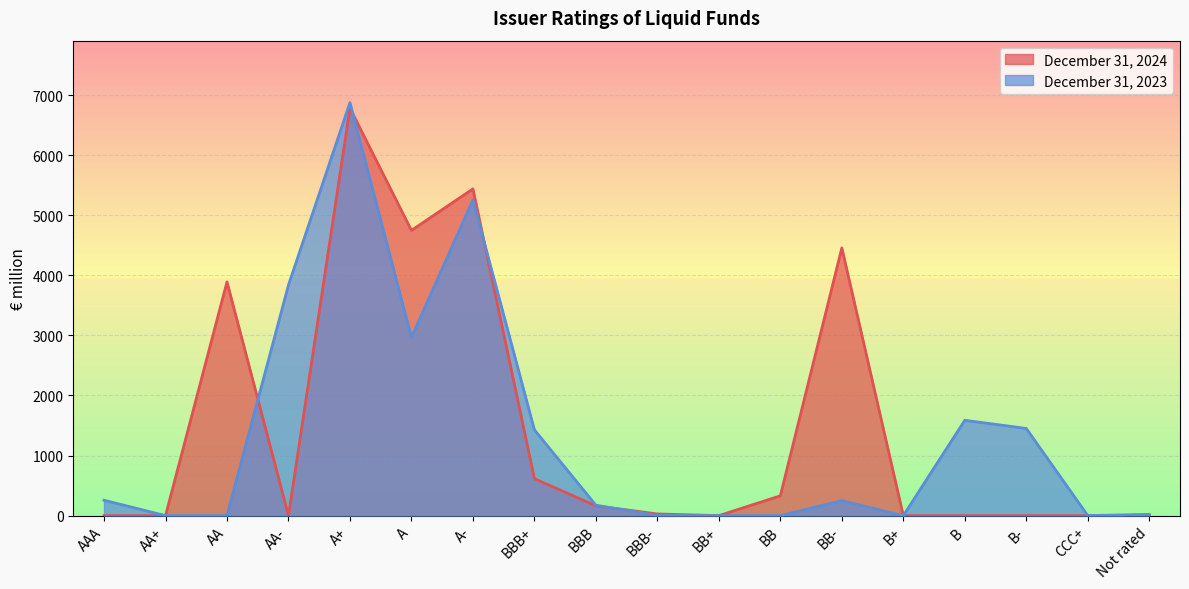

List the labels in order of December 31, 2024 value, smallest first.

AAA, AA+, AA-, BB+, B+, B, B-, CCC+, Not rated, BBB-, BBB, BB, BBB+, AA, BB-, A, A-, A+